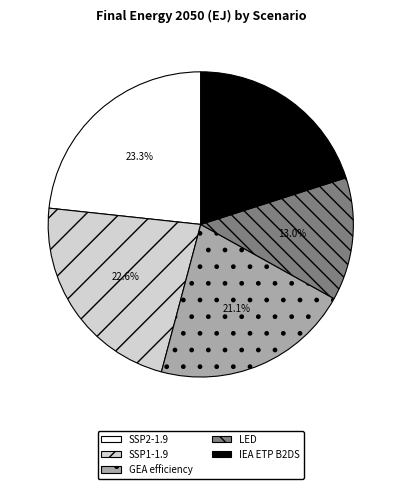

Which has a higher value, IEA ETP B2DS or GEA efficiency?

GEA efficiency